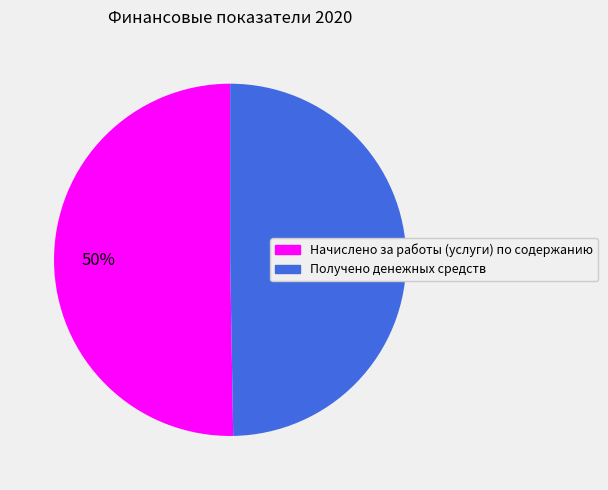

To the nearest percent, what is the average slice percentage?

50%